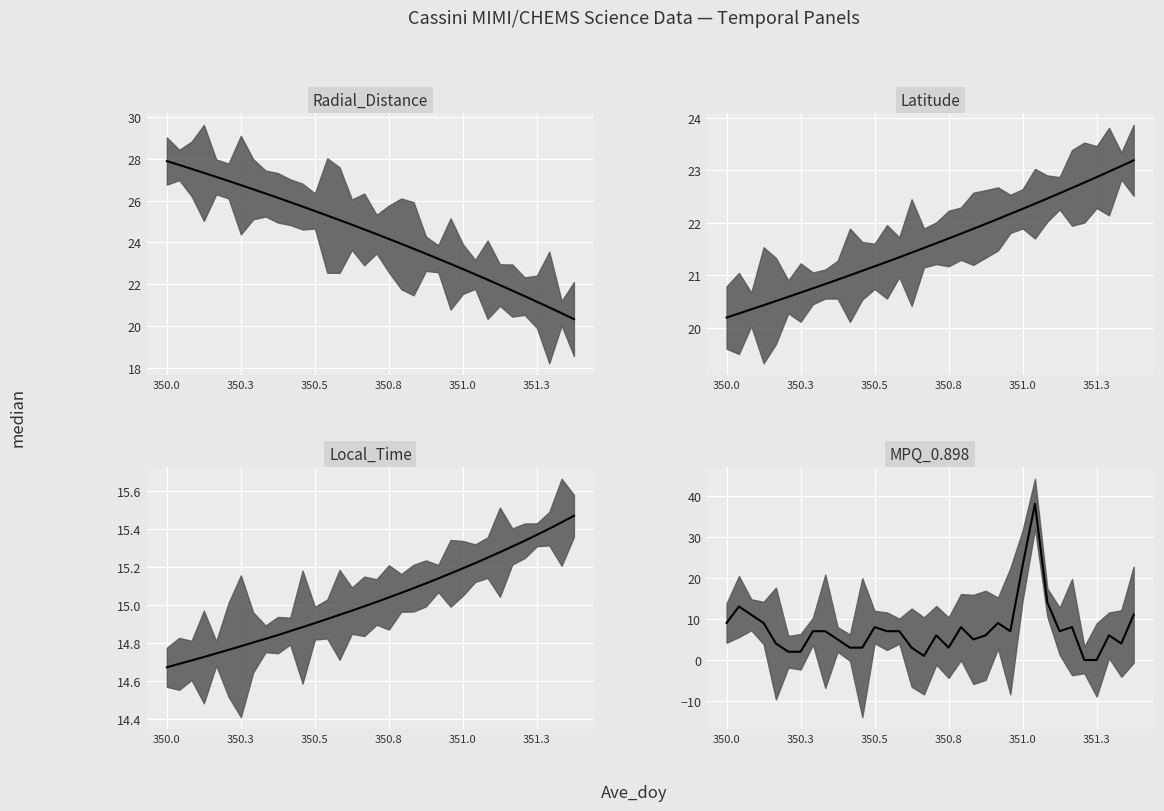

Is the value of MPQ_0.898 median at 32 greater than the value of Latitude median at 350.0?

No